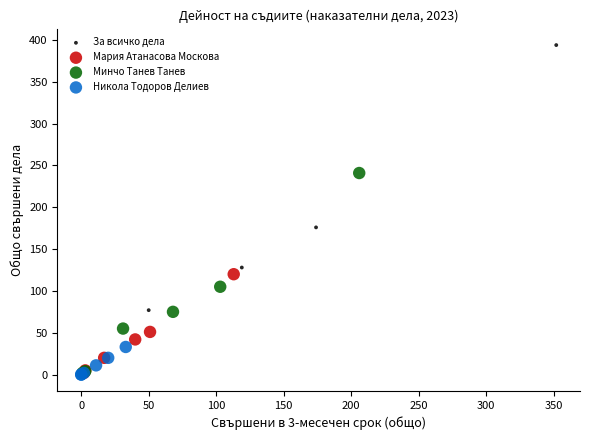

Which series contains the highest Y value?

За всичко дела